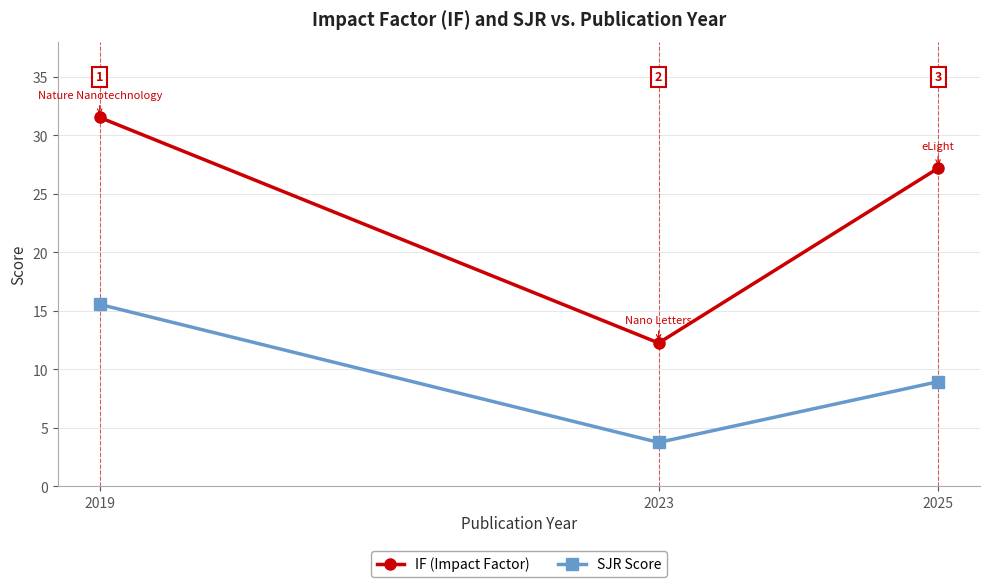

What is the sum of all IF (Impact Factor) values?

71.0